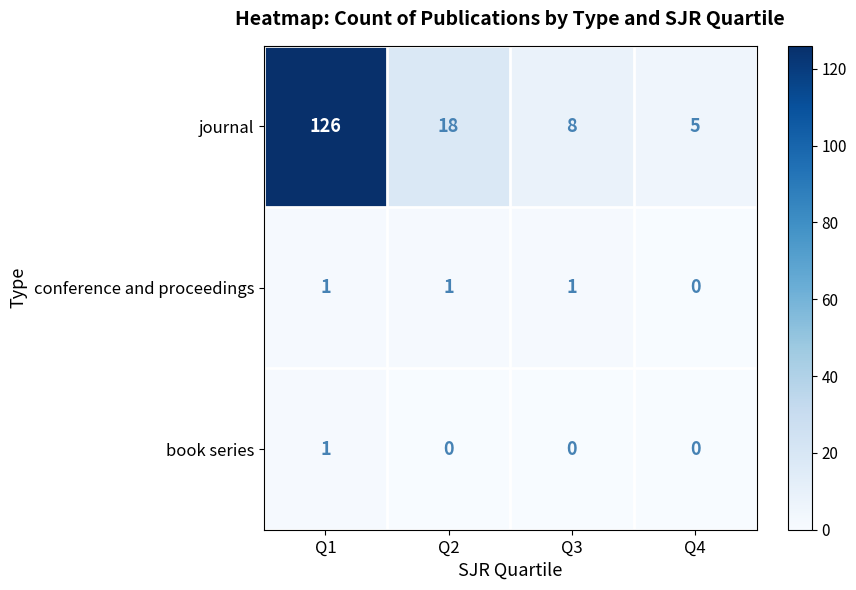

What is the spread (max minus min) of values at Q1?

125